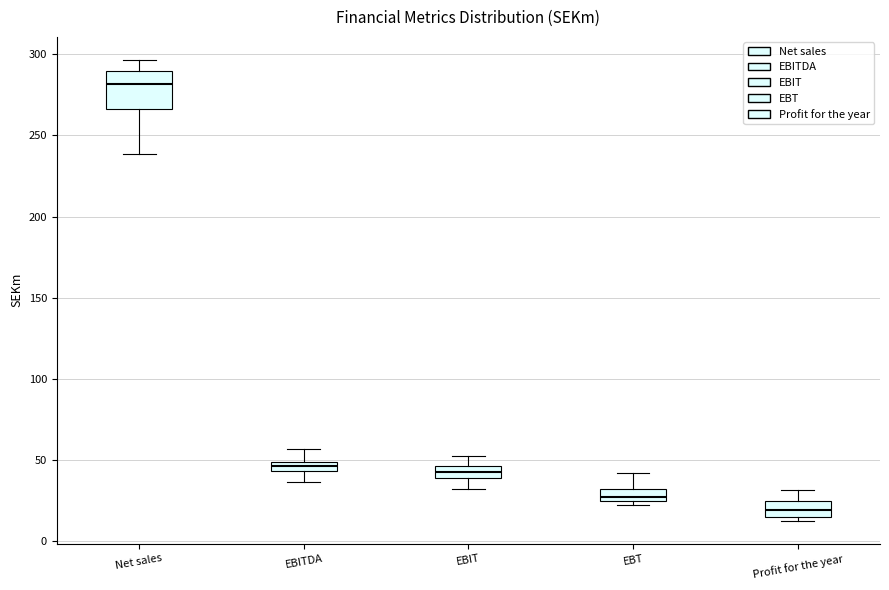

Which box is the tallest, from its lower edge to its upper edge?

Net sales